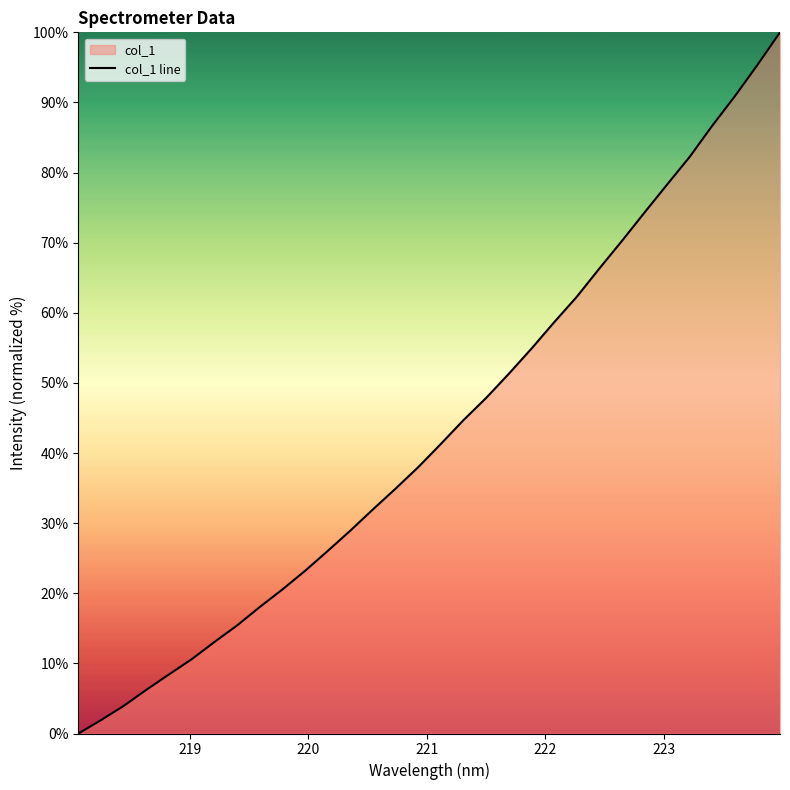

What is the maximum value shown in the chart?

100.0